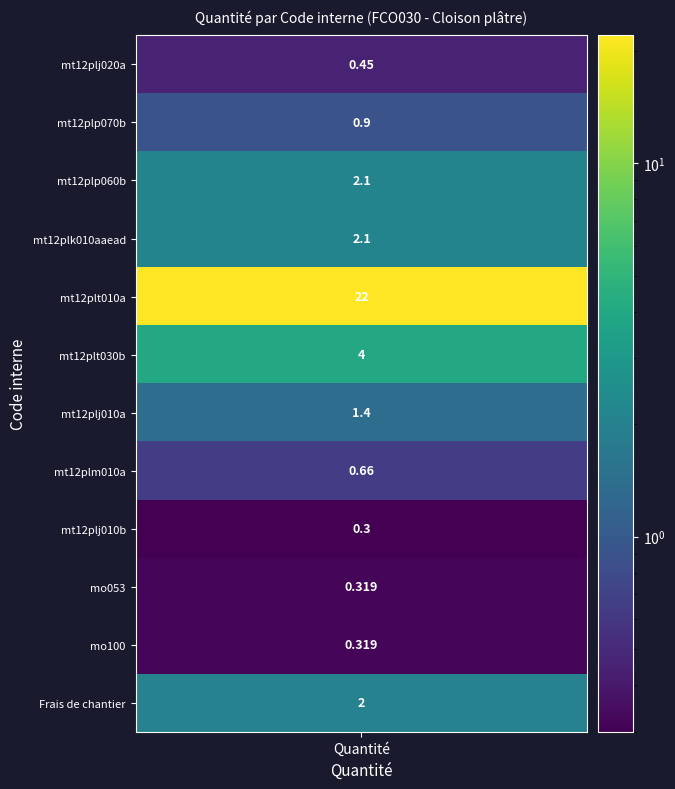

At which category does the chart reach its minimum across all series?

mt12plj010b